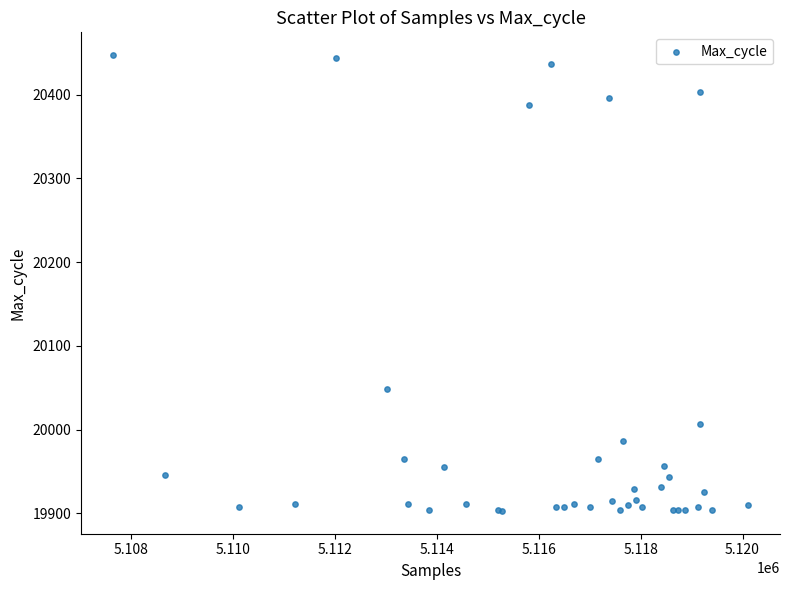

What Y value in the scatter plot is closest to 20175?

20048